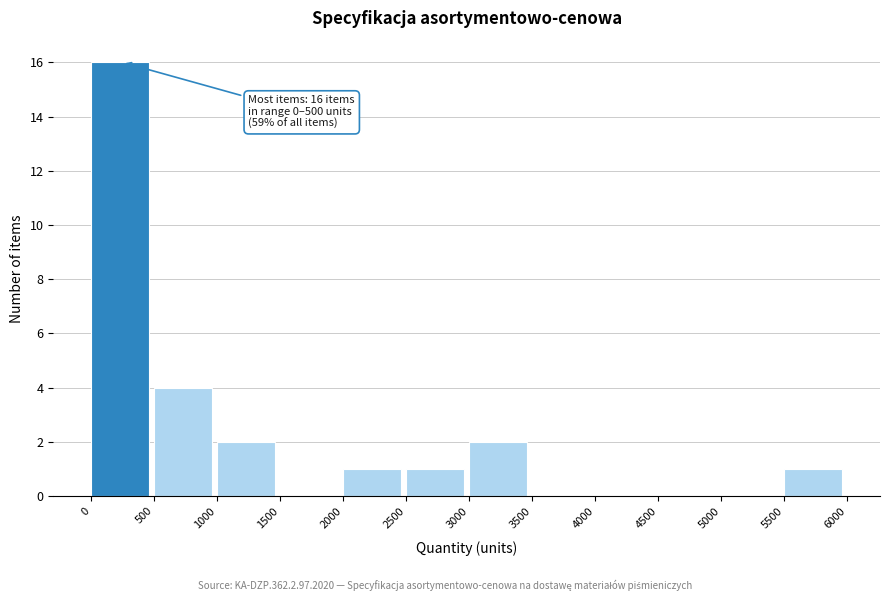

Over which range of the x-axis is the bar tallest?

0 to 500